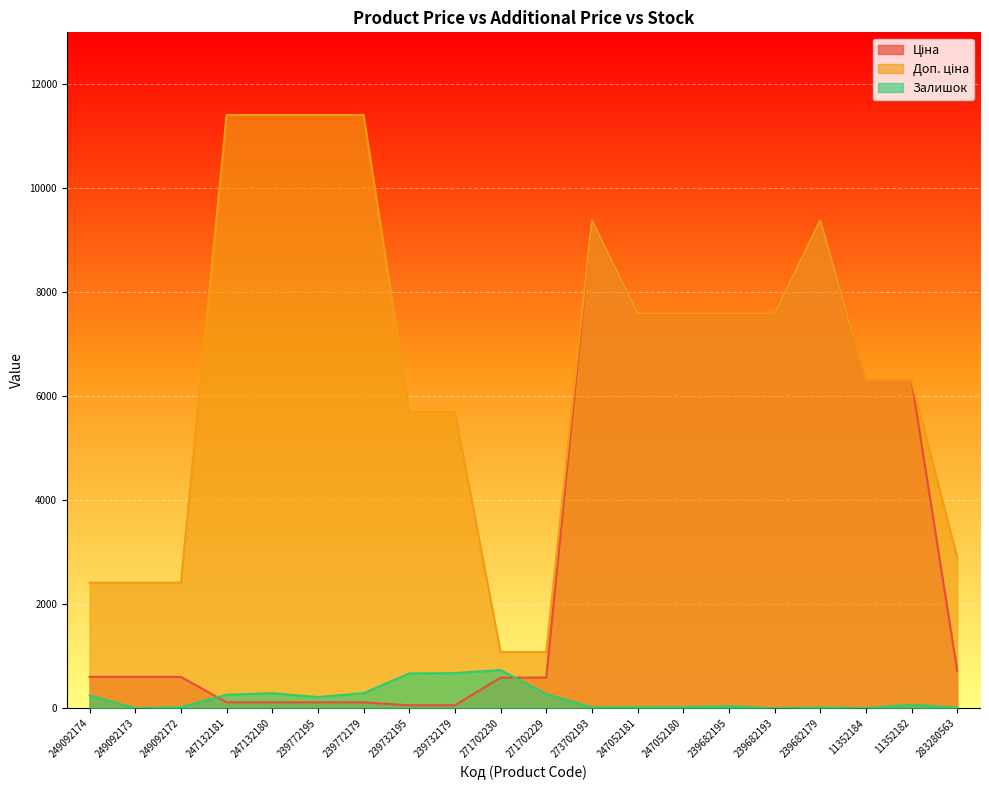

Rank the series at 239772179 from highest to lowest value.

Доп. ціна, Залишок, Ціна